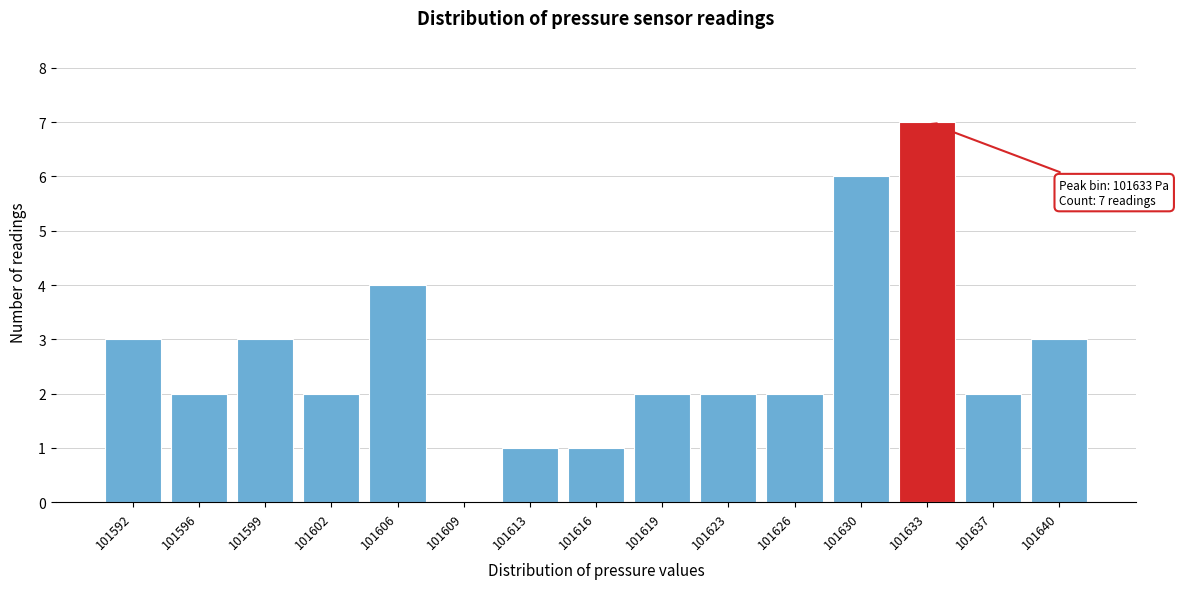

Reading right to left, list all the values displayed in this chart.

101640=3	101637=2	101633=7	101630=6	101626=2	101623=2	101619=2	101616=1	101613=1	101609=0	101606=4	101602=2	101599=3	101596=2	101592=3